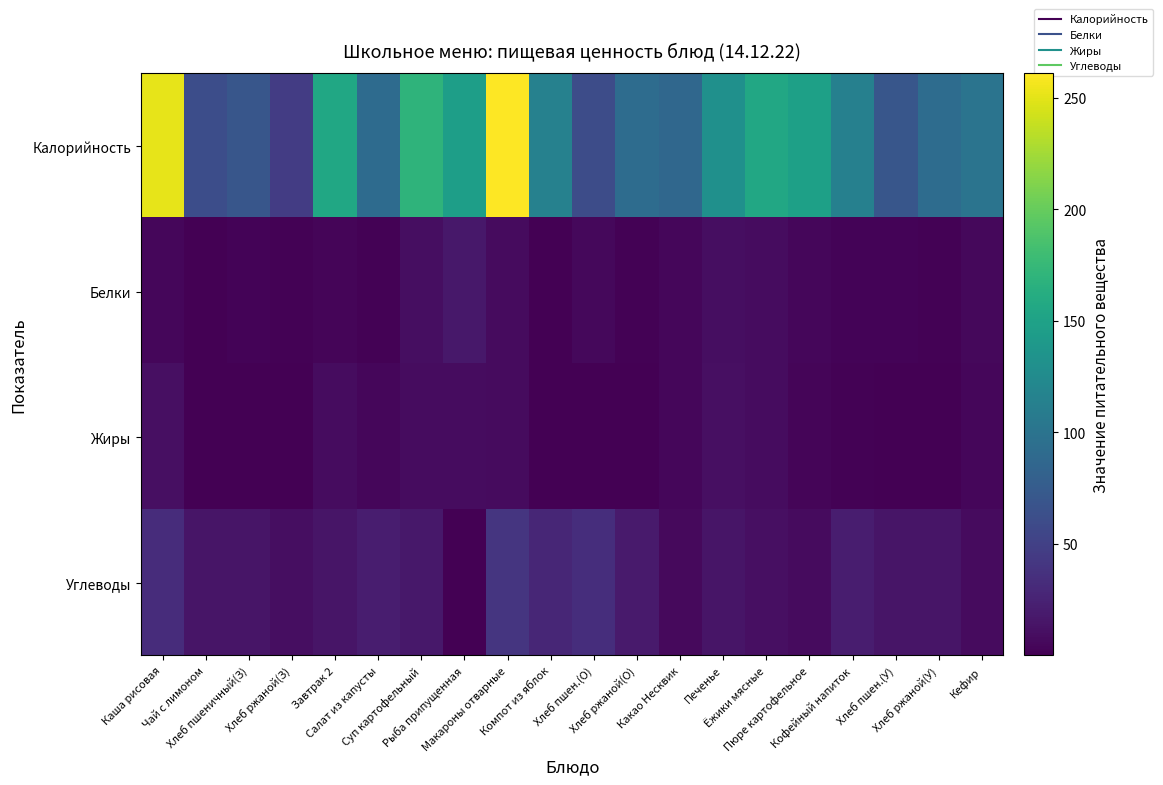

At which category is the sum across all series the highest?

Макароны отварные